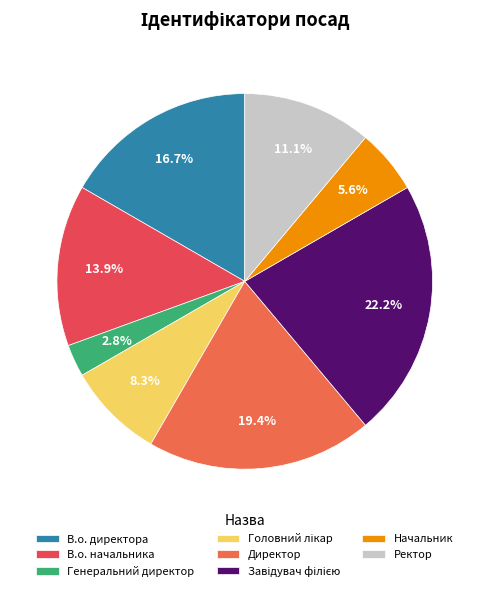

Which category has the biggest portion of the pie?

Завідувач філією